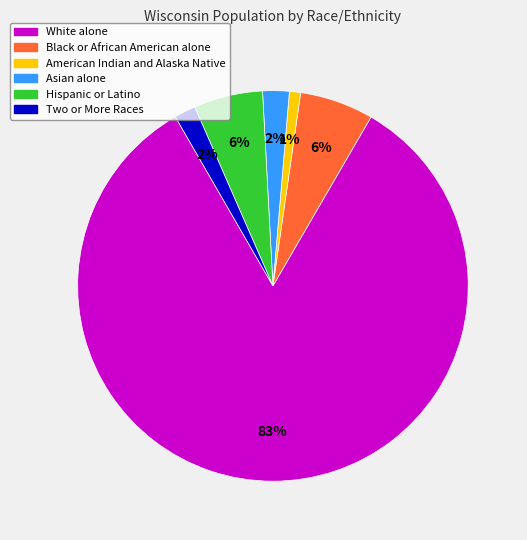

Is it true that Black or African American alone is 12% of the pie?

False